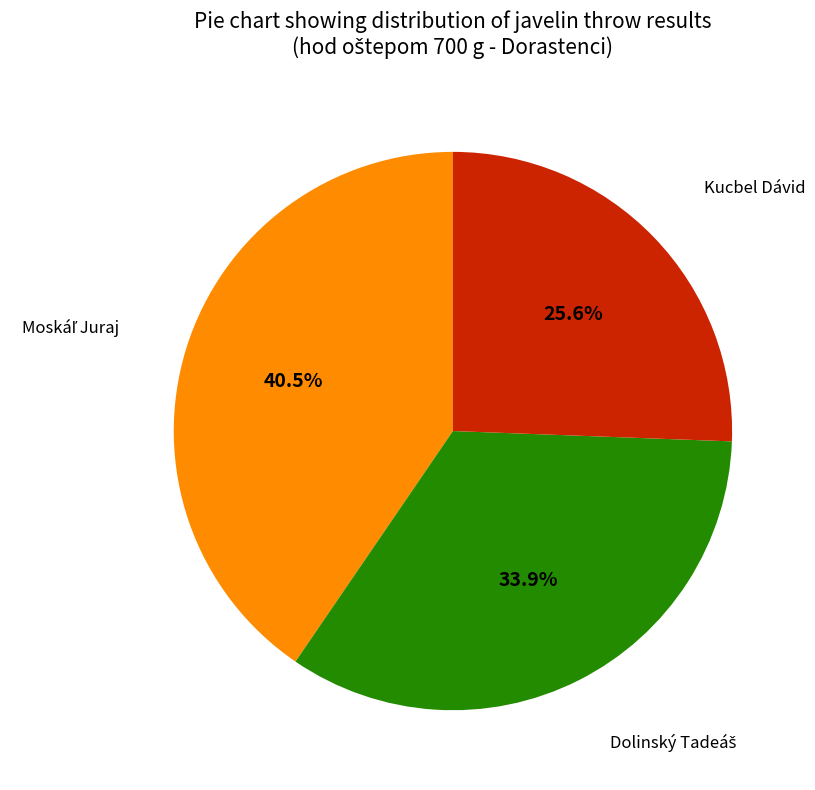

Is there a majority slice in this chart?

No